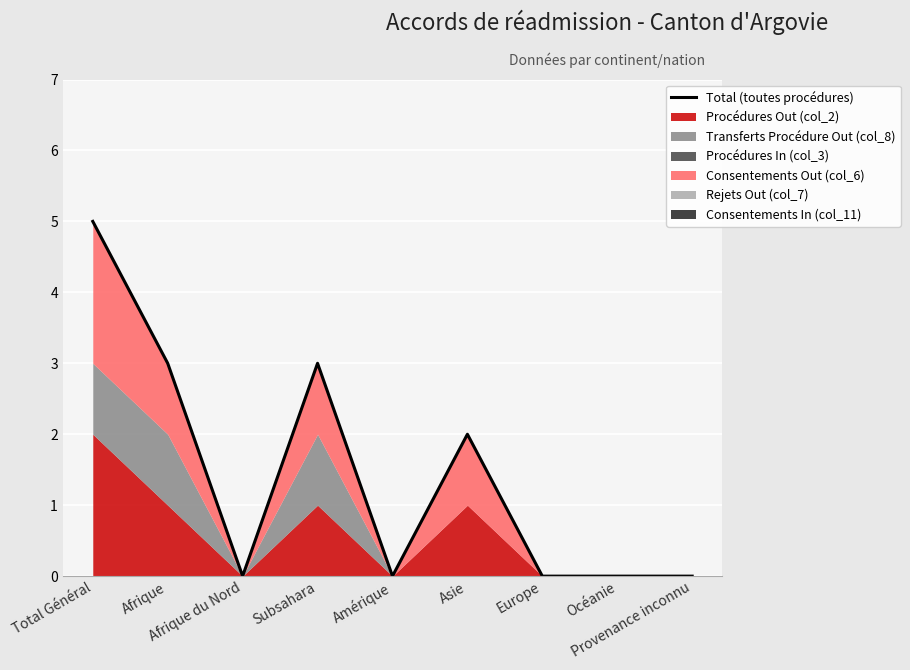

The chart shows a value of 3 at Subsahara. True or false?

True